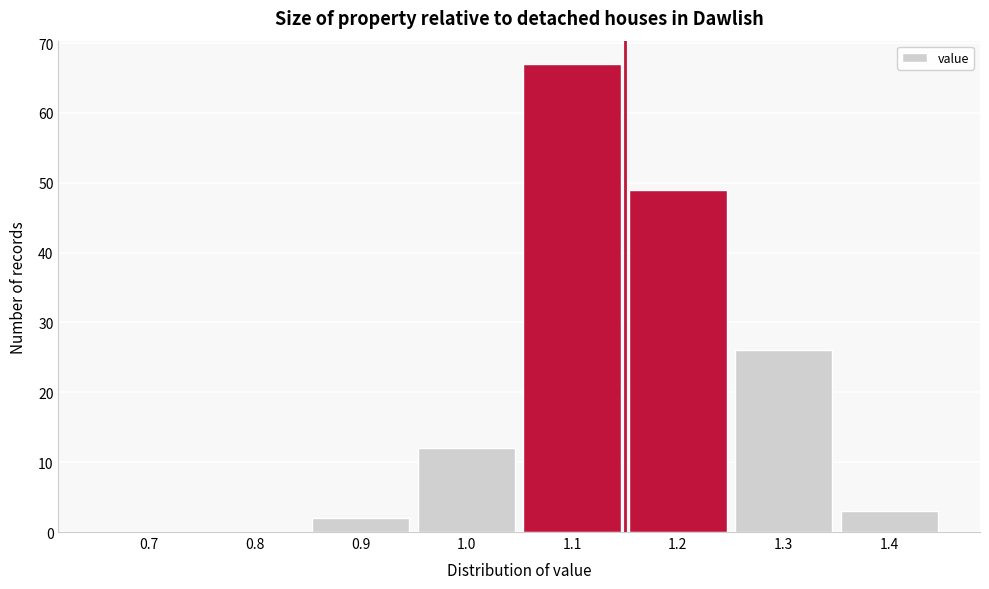

Reading left to right, what are all the values shown in this chart?

0.7=0	0.8=0	0.9=2	1.0=12	1.1=67	1.2=49	1.3=26	1.4=3